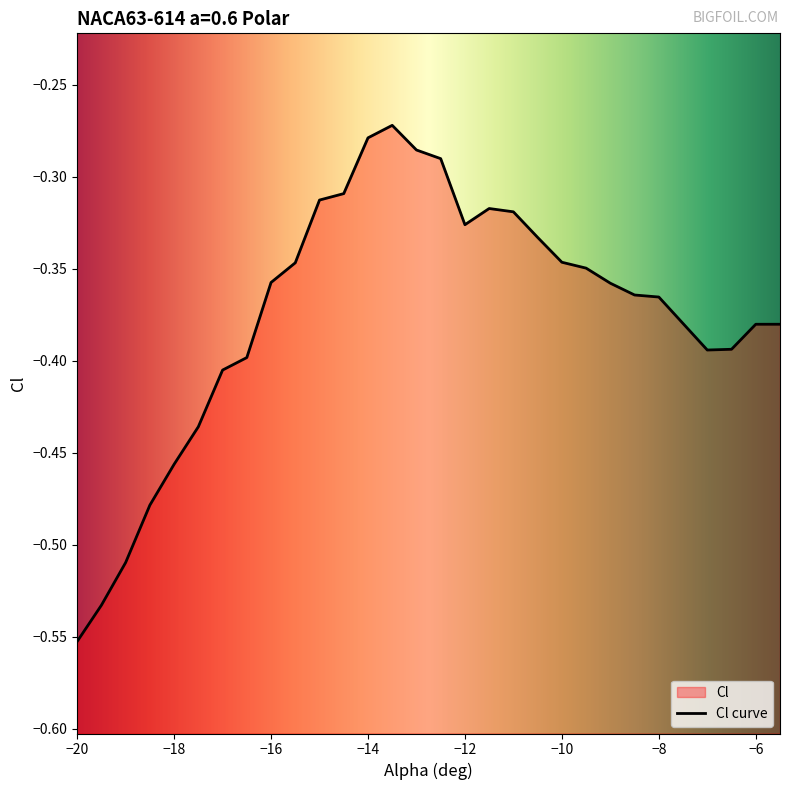

Is it true that the value at -13 is -0.3?

True